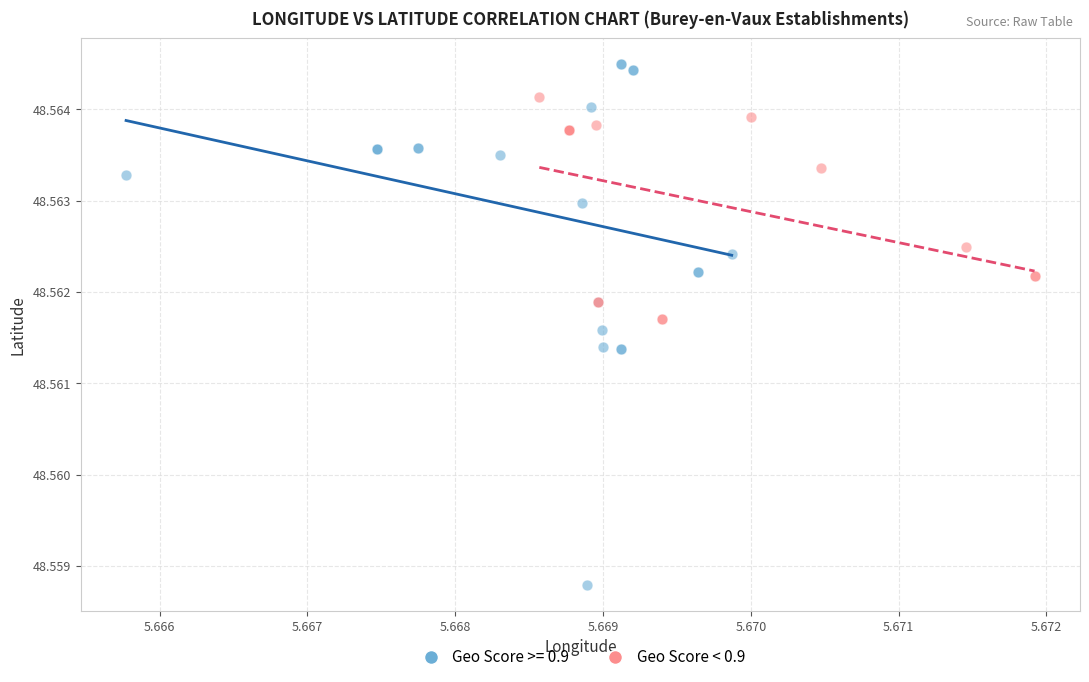

Which series reaches the minimum Y coordinate?

Geo Score >= 0.9